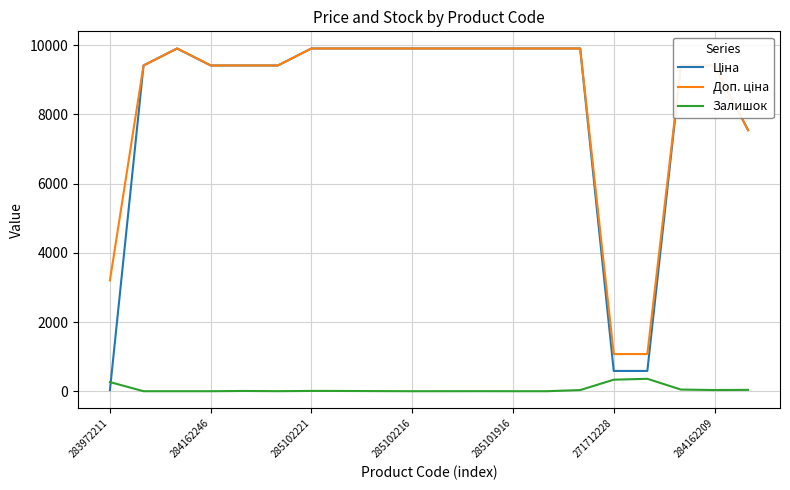

How many lines are shown in the chart?

3